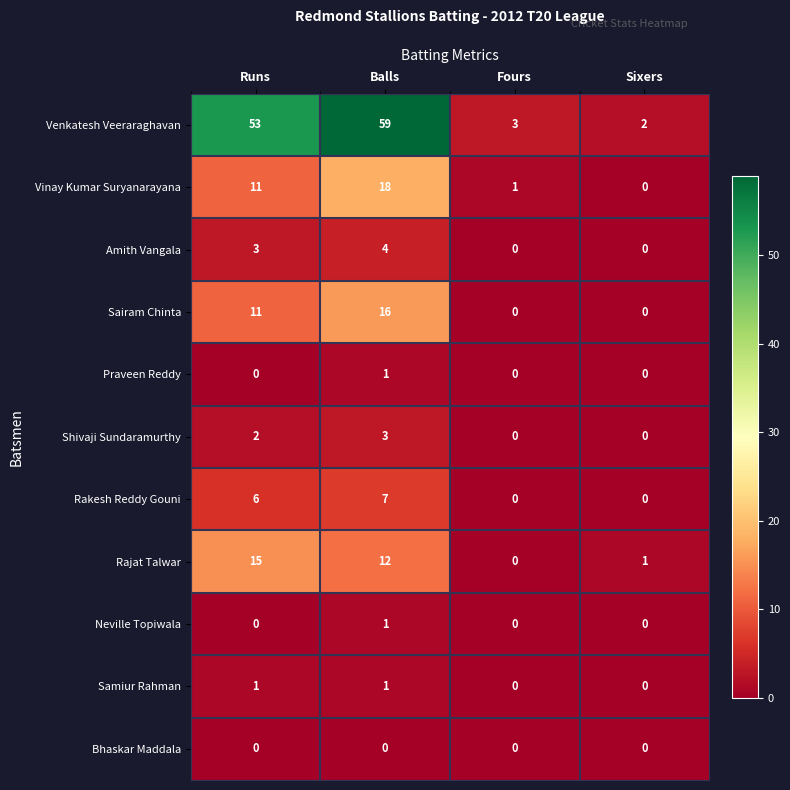

What value does the Vinay Kumar Suryanarayana series have at Balls, to the nearest 10?

20